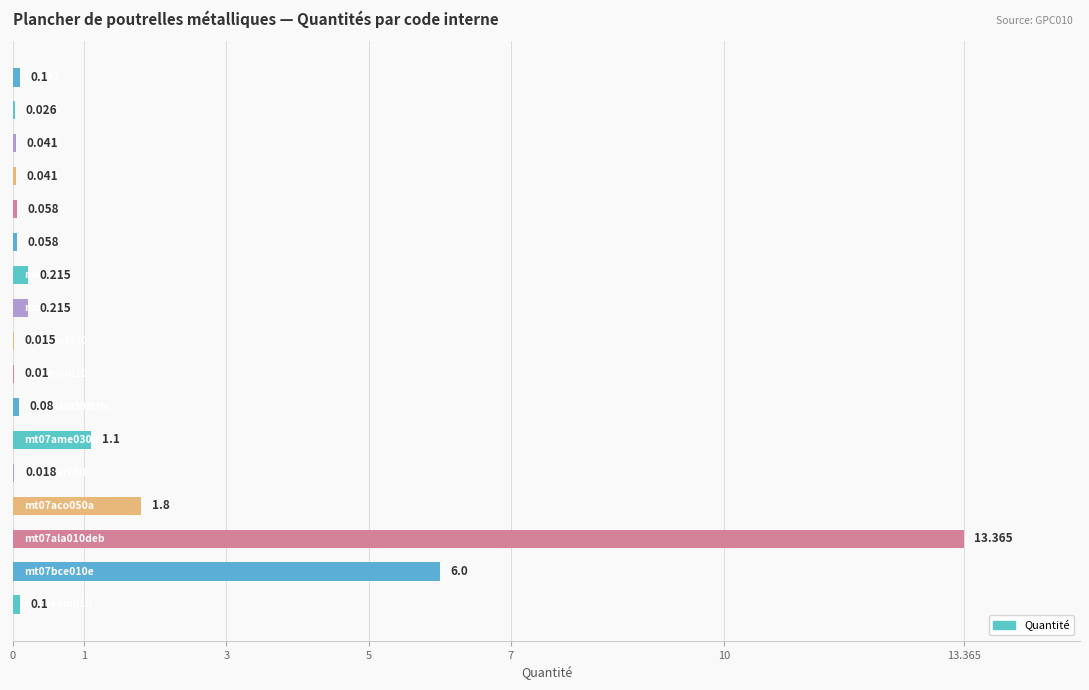

Are the bars horizontal?

Yes